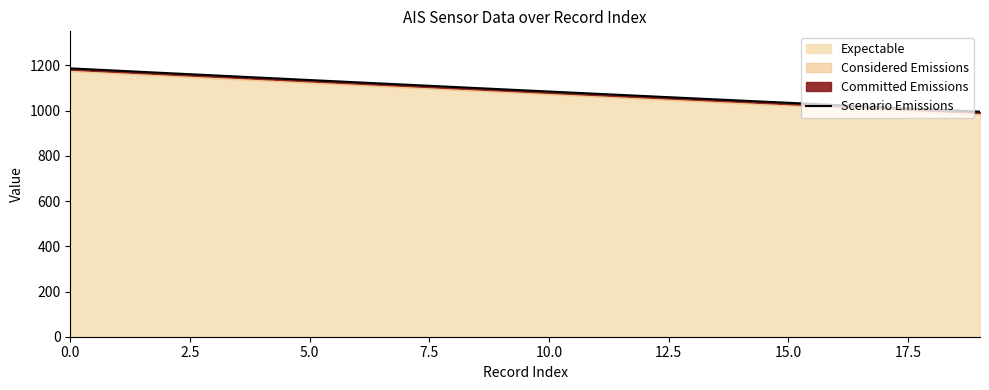

What is the minimum value for Scenario Emissions?

995.3